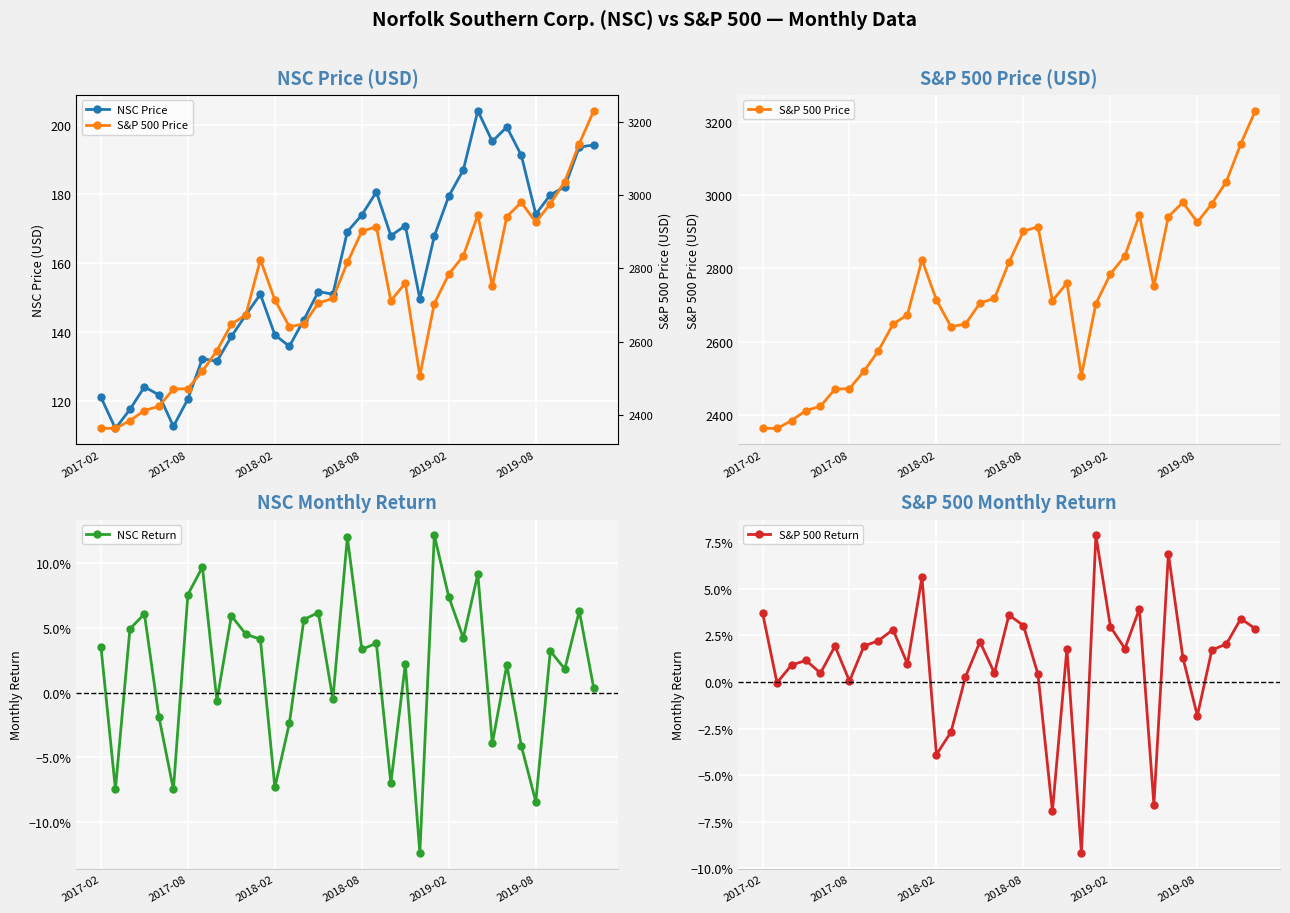

What is the highest value of the NSC Return series?

0.1